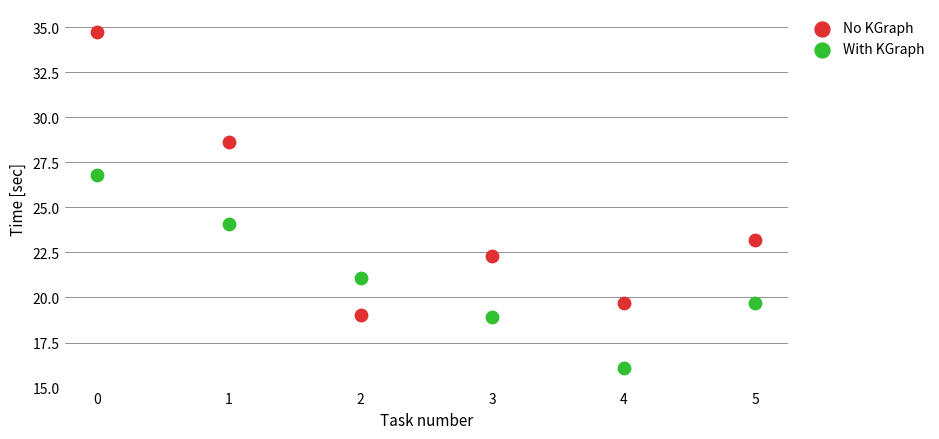

Across all data points, what is the range of Y values (max minus min)?

18.6